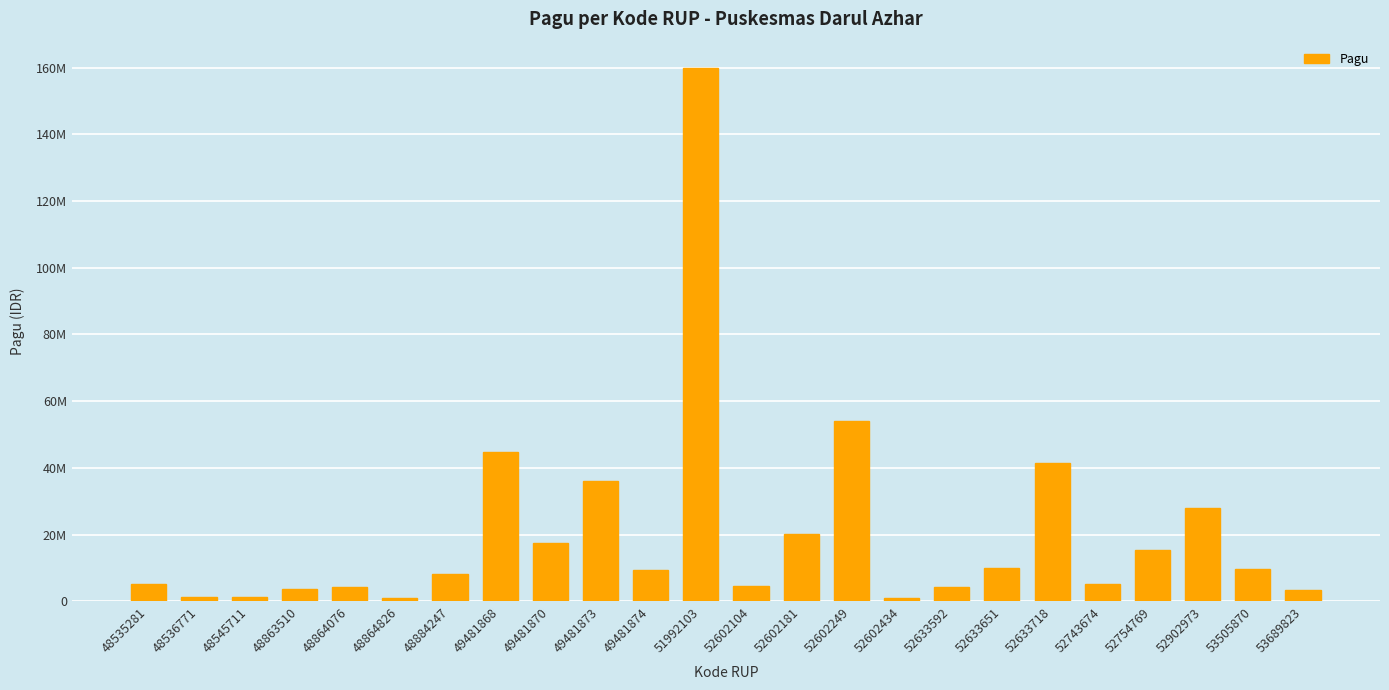

What is the smallest value displayed?

900000